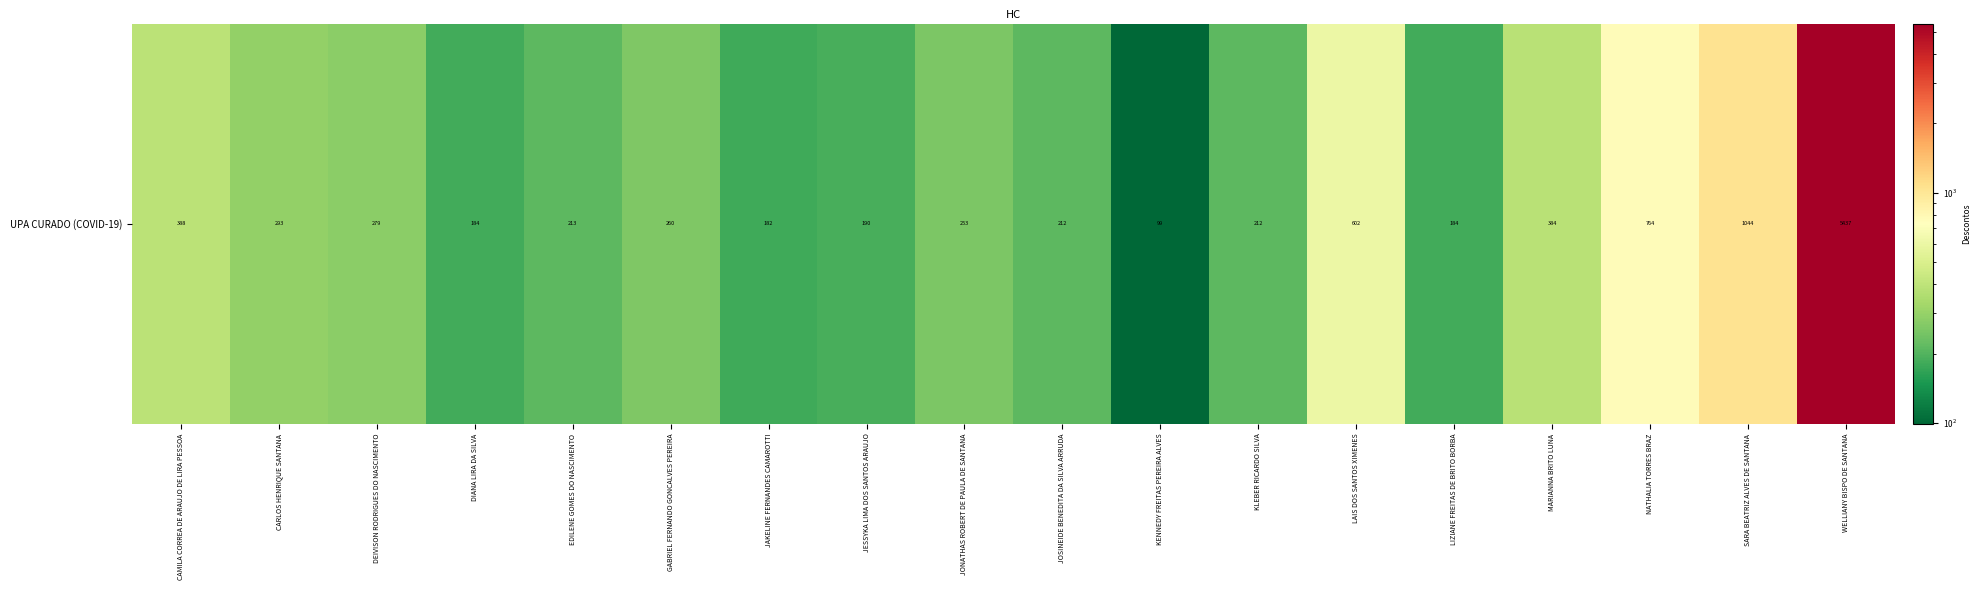

Which label corresponds to the largest value in the chart?

WELLIANY BISPO DE SANTANA